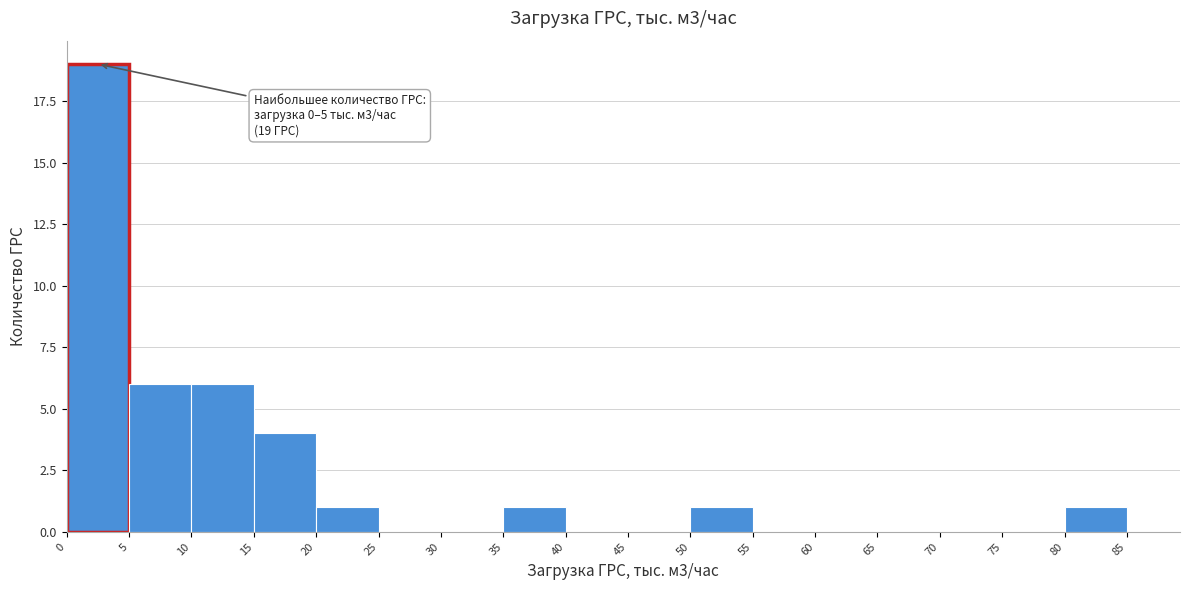

Over which range of the x-axis is the bar tallest?

0 to 5